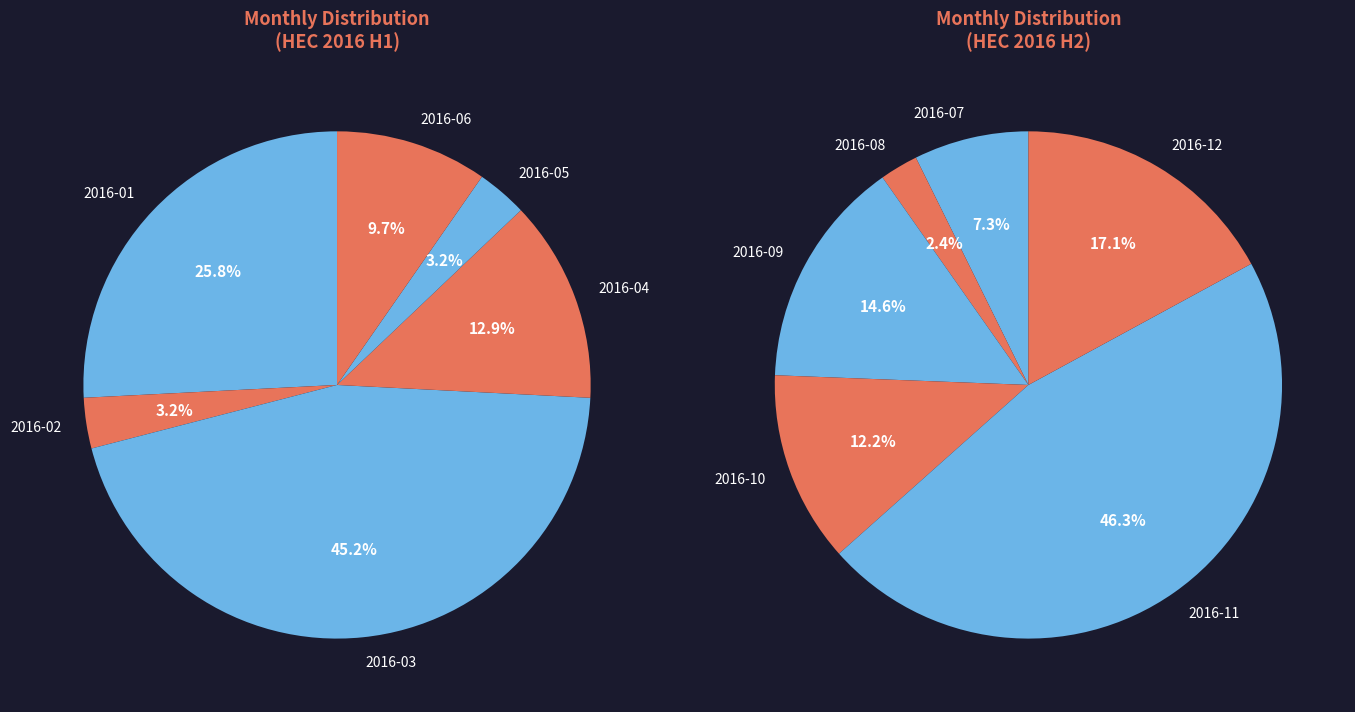

Is there any slice that represents more than half of the pie?

No